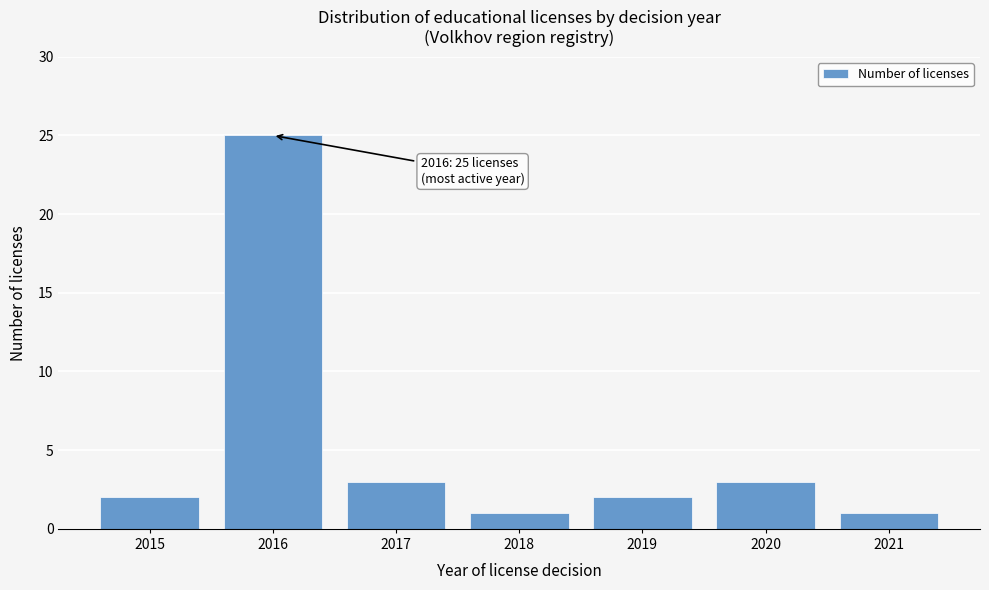

Reading left to right, what are all the values shown in this chart?

2015=2	2016=25	2017=3	2018=1	2019=2	2020=3	2021=1